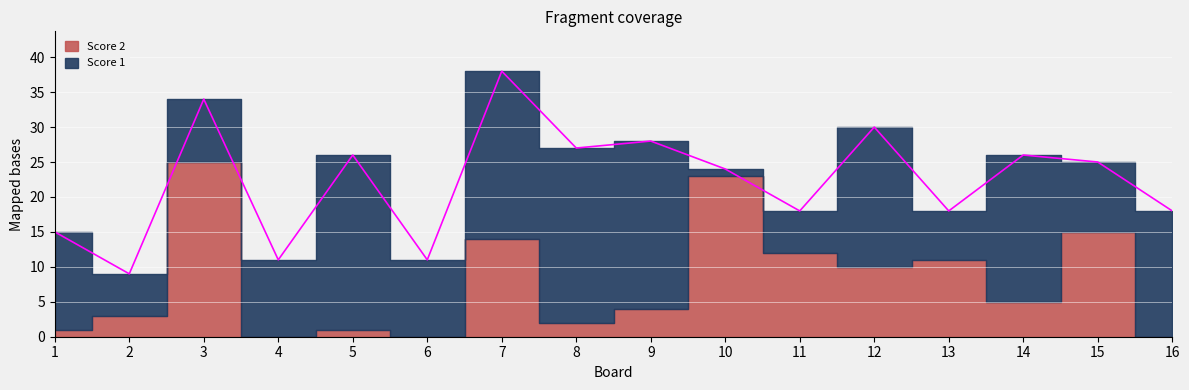

Where does the Score 2 series first go above 5?

3